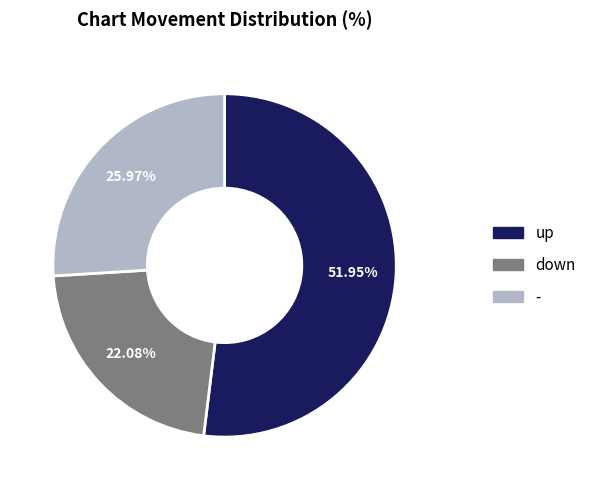

What percentage is NOT represented by -?

74.0%